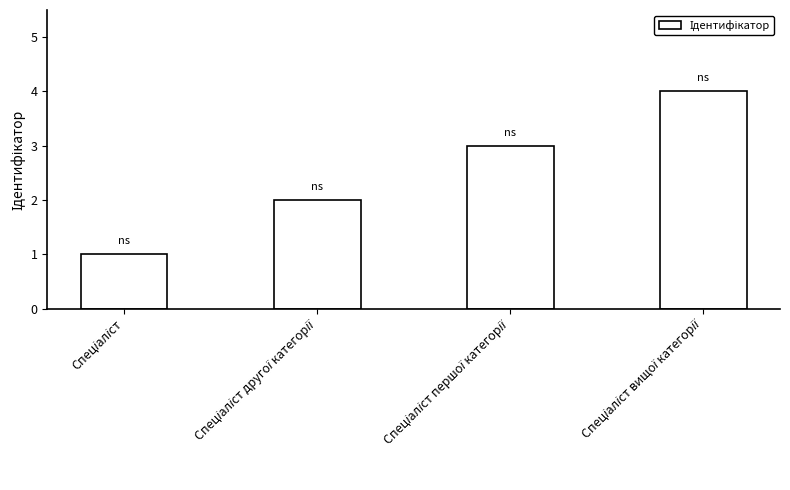

What is the maximum value shown in the chart?

4